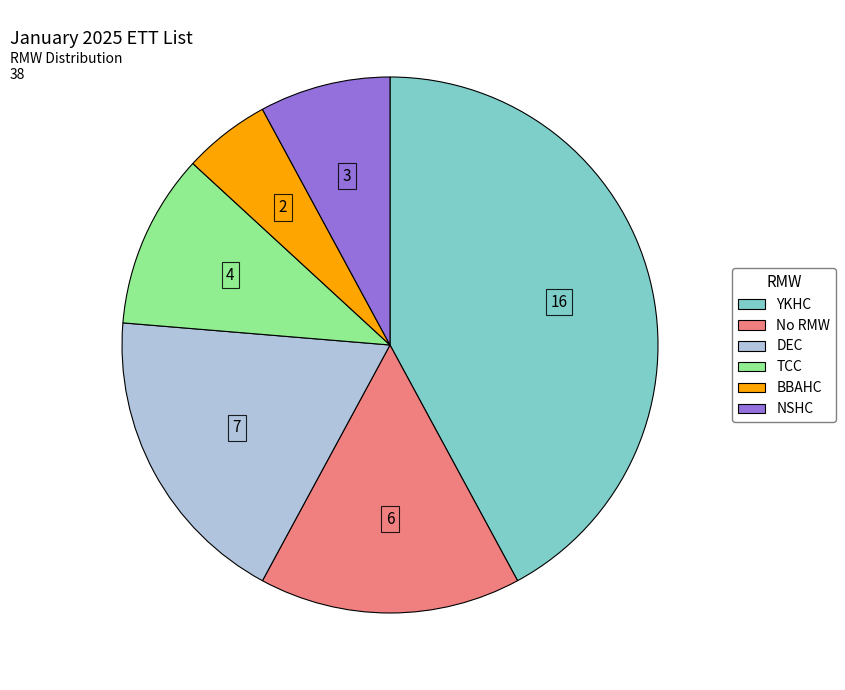

Which slice is the smallest?

BBAHC